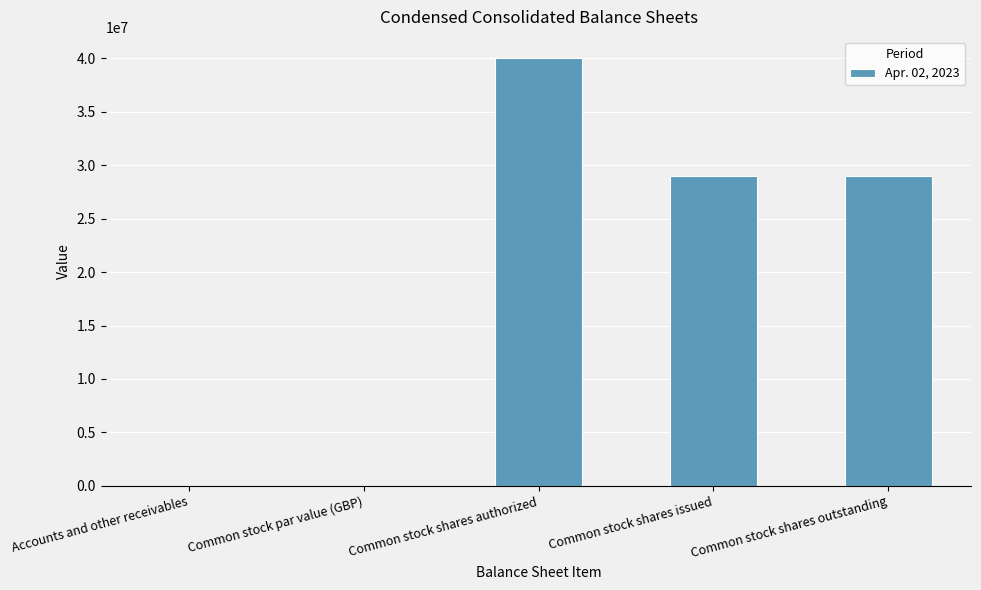

Between Common stock shares issued and Accounts and other receivables, which is larger?

Common stock shares issued